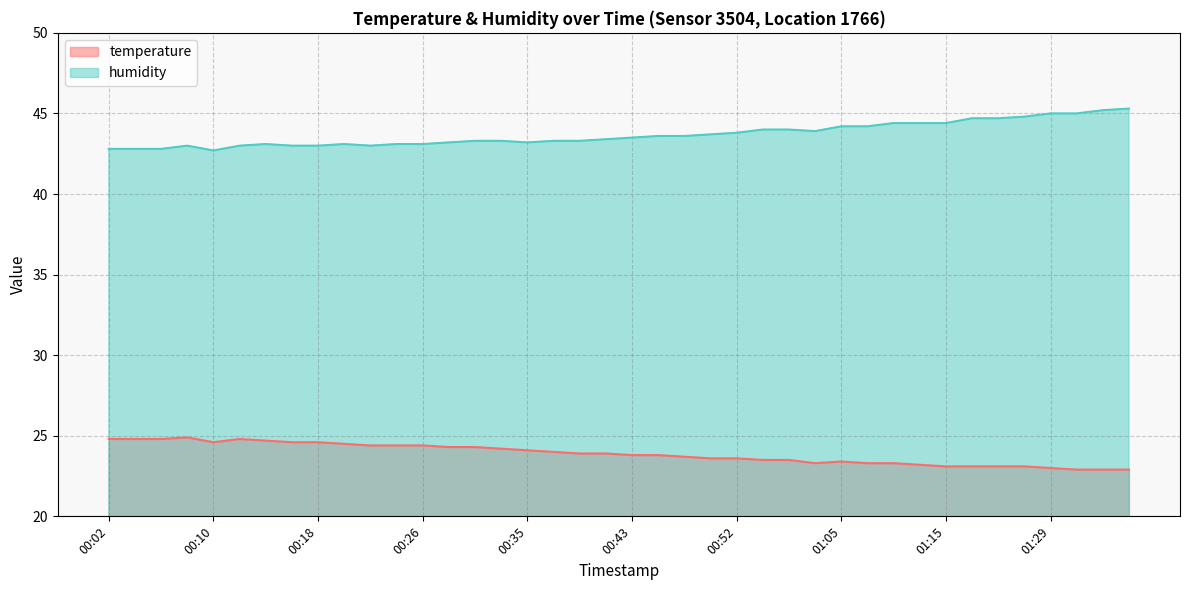

What is the average value of the humidity series?

43.7